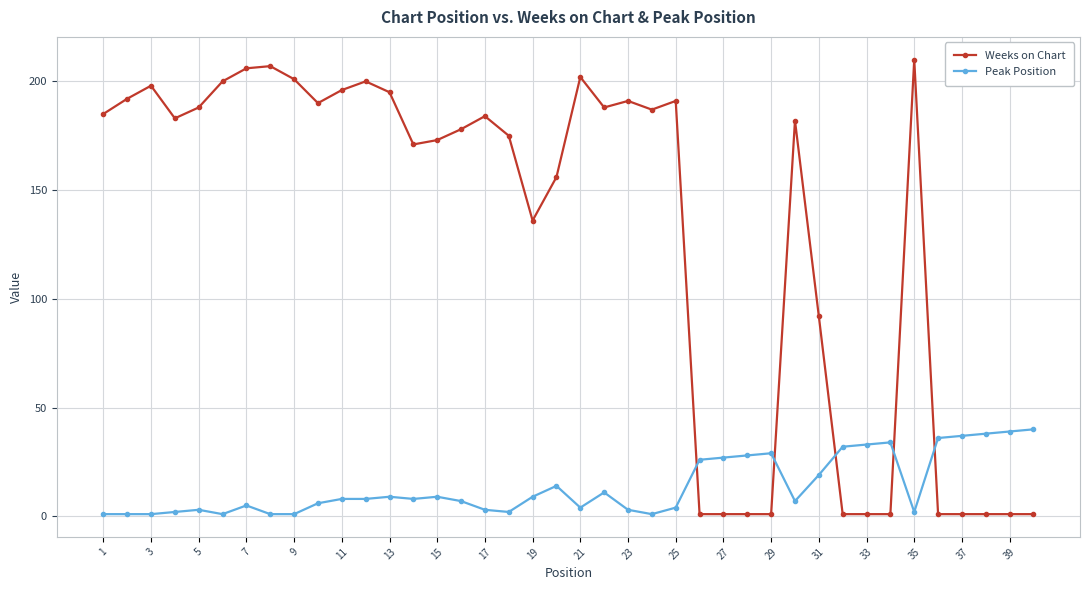

What is the maximum value shown in the chart?

210